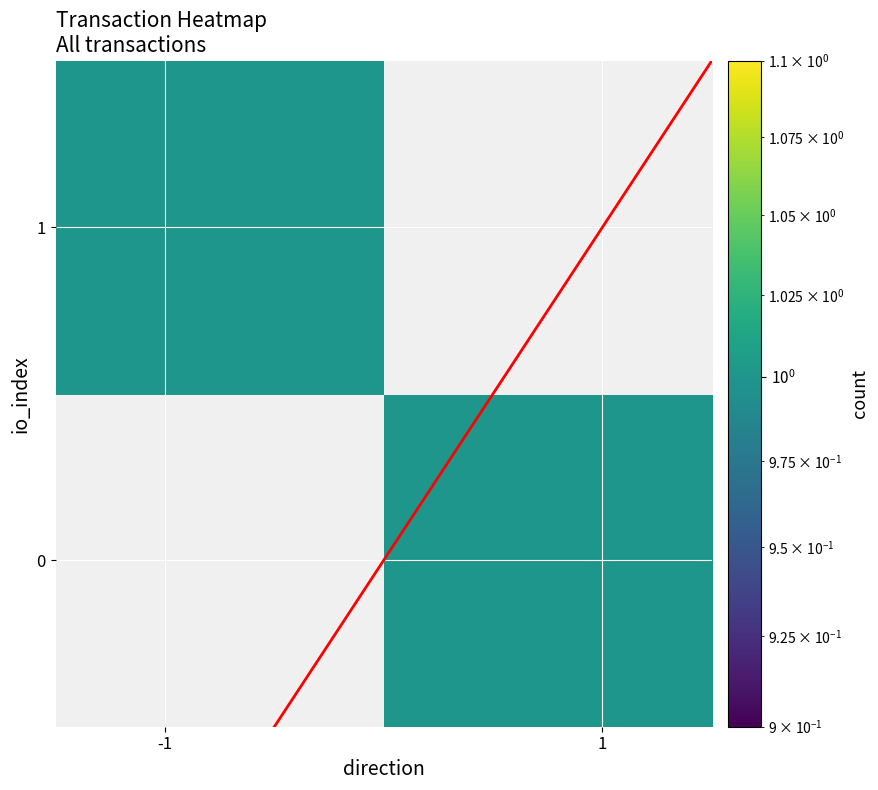

How many distinct data groups are displayed?

2